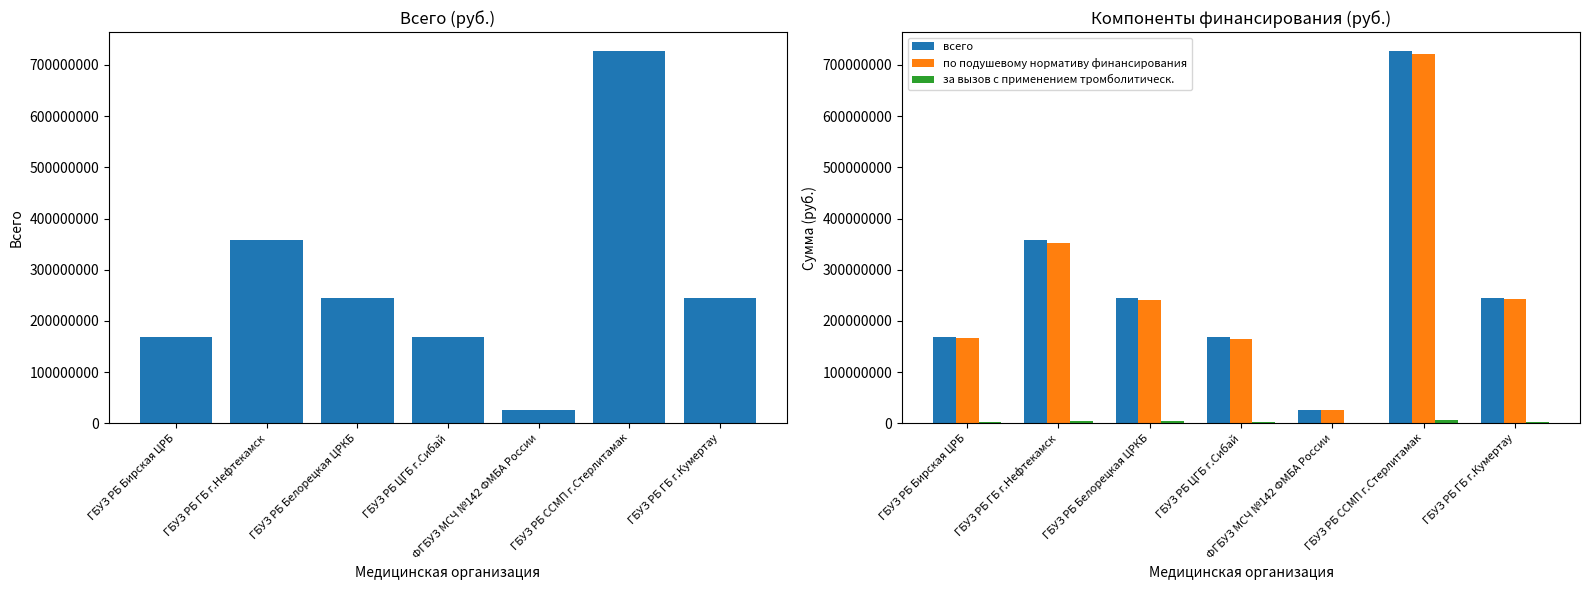

The value of всего at ФГБУЗ МСЧ №142 ФМБА России is 5926100. True or false?

False